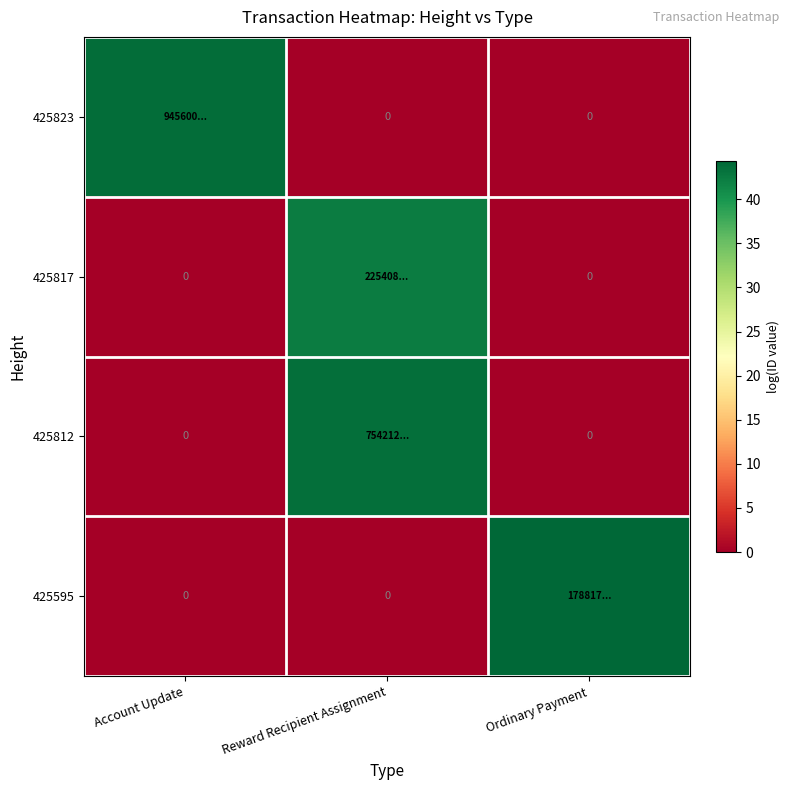

What is the maximum value for 425812?

43.5